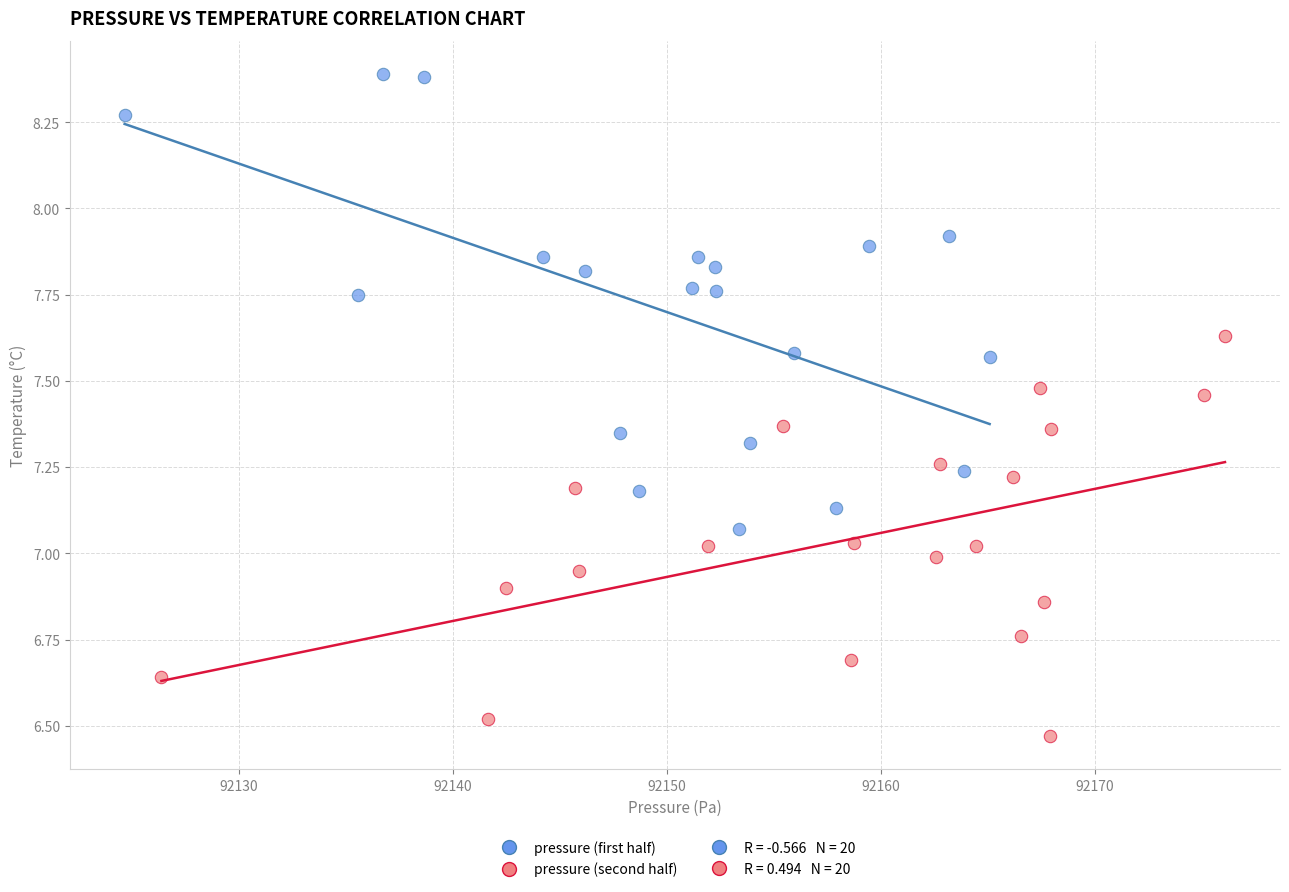

Which series has the largest Y range (max minus min)?

pressure (first half)